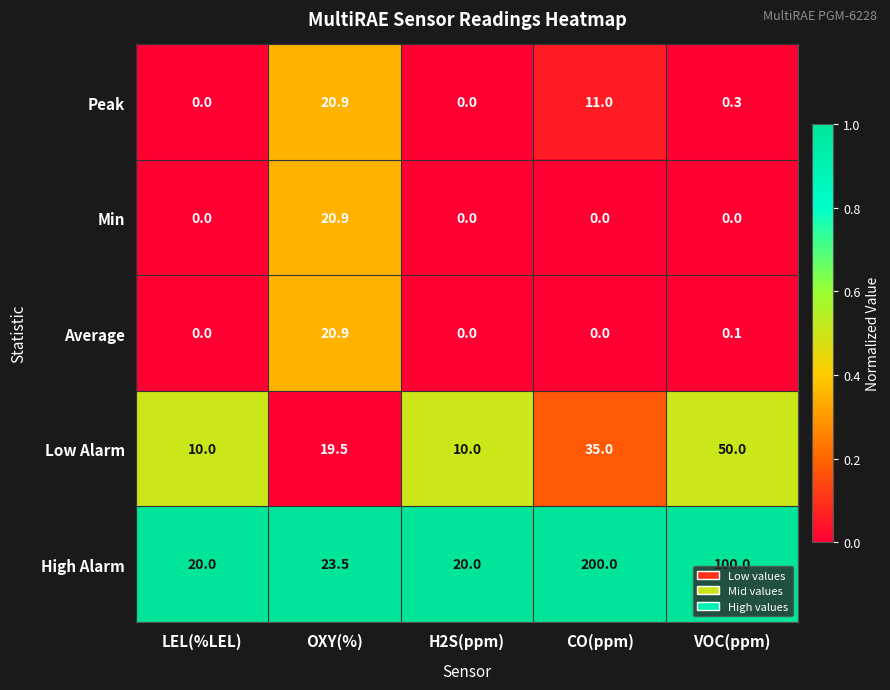

At which category is the sum across all series the highest?

CO(ppm)